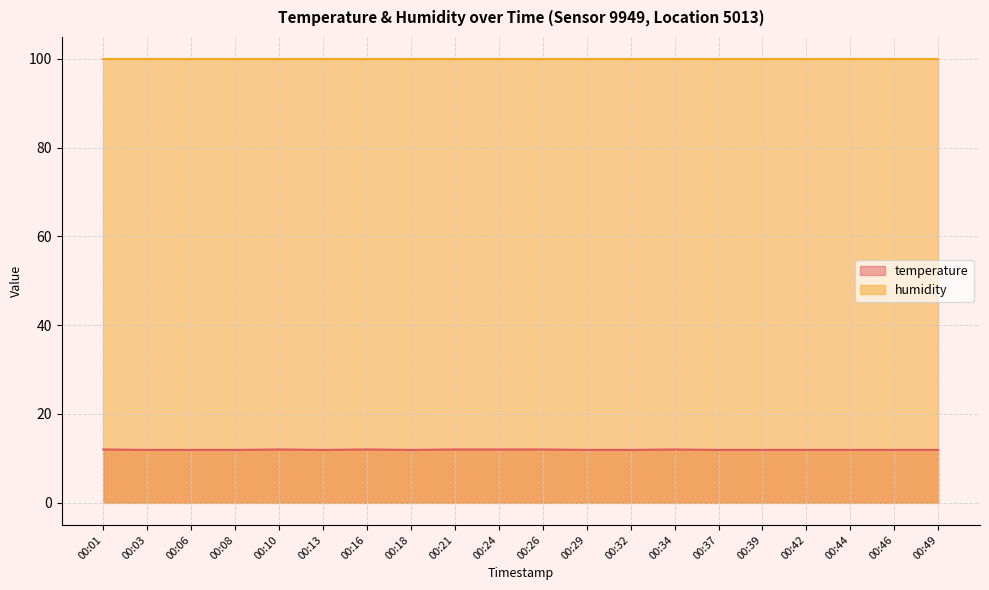

Which label corresponds to the smallest value in the chart?

00:03